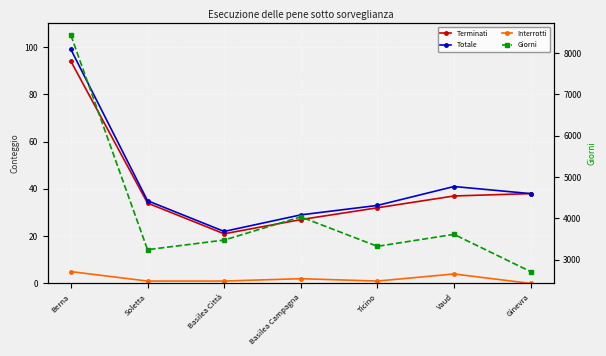

What is the total value across all series at Berna?

8630